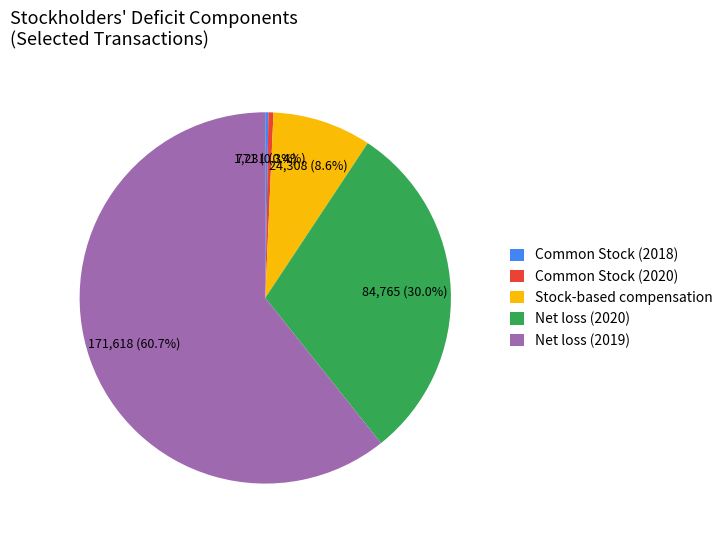

Is Net loss (2019) the majority of the pie?

Yes